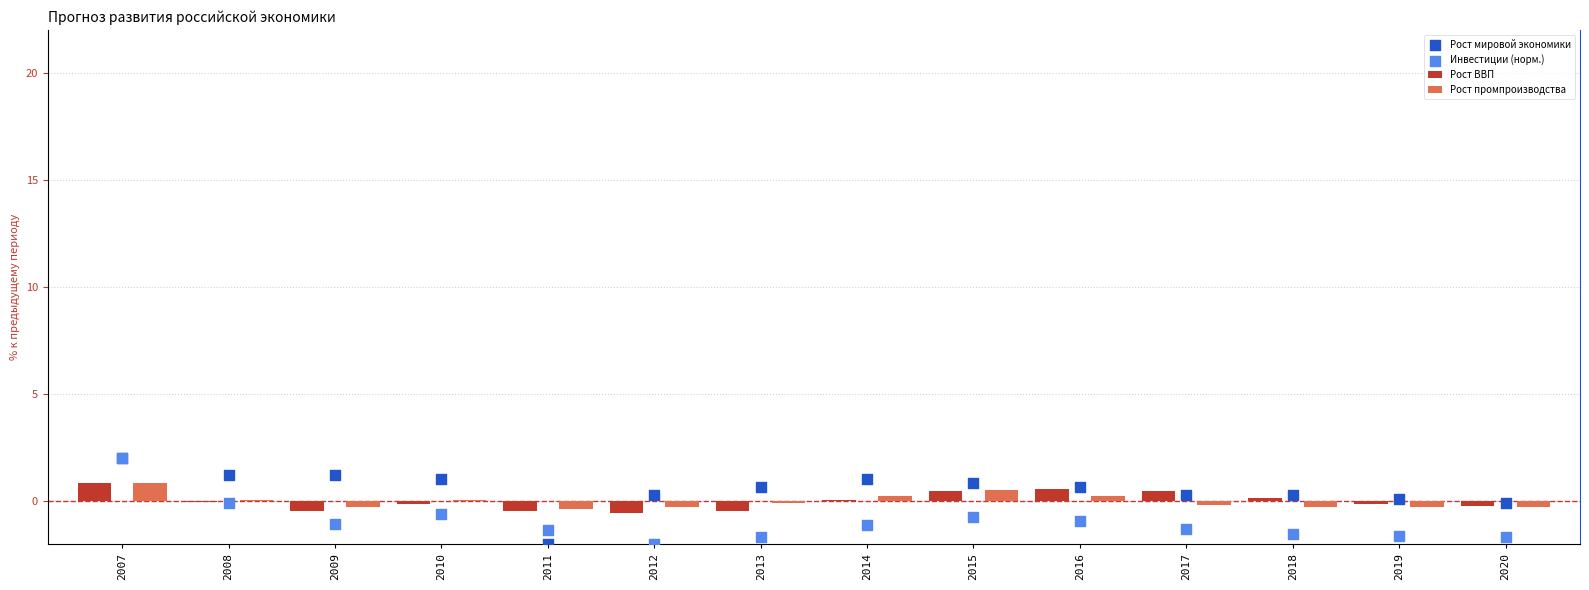

Is the value of Рост ВВП at 2010 greater than the value of Инвестиции (норм.) at 2015?

Yes